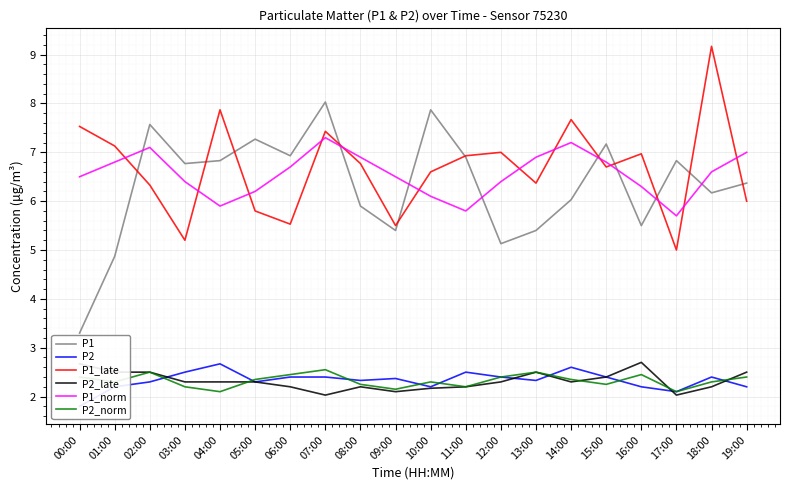

Which has a higher value, 12:00 or 18:00?

18:00